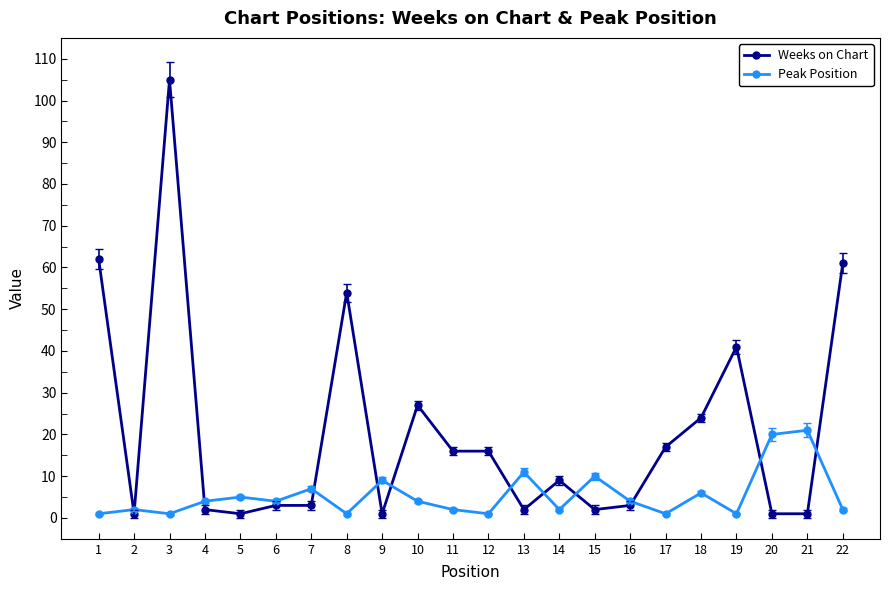

How many values in the Weeks on Chart series are below 9?

11